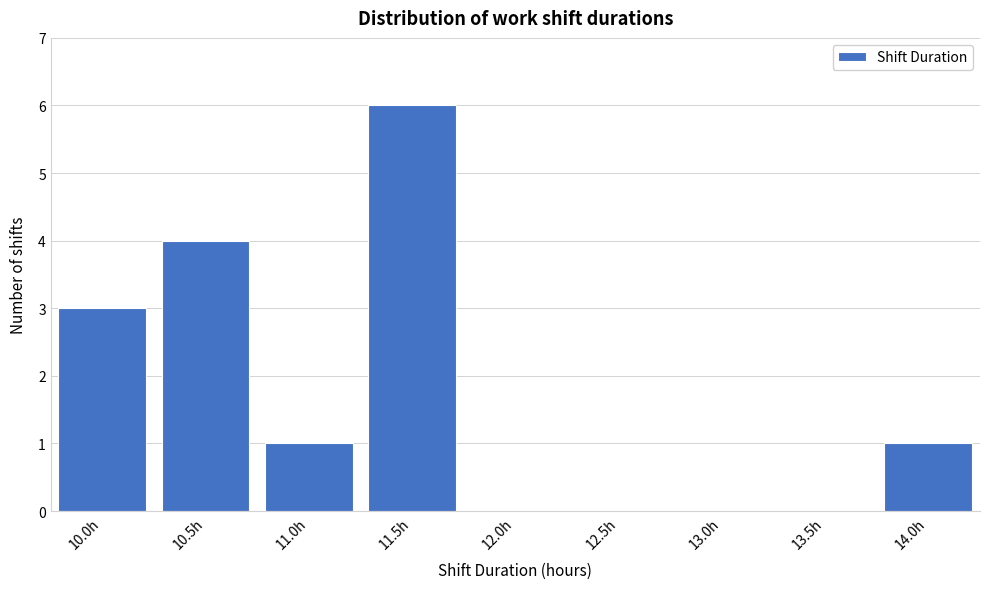

Reading right to left, what are all the values shown in this chart?

14.0h=1	13.5h=0	13.0h=0	12.5h=0	12.0h=0	11.5h=6	11.0h=1	10.5h=4	10.0h=3